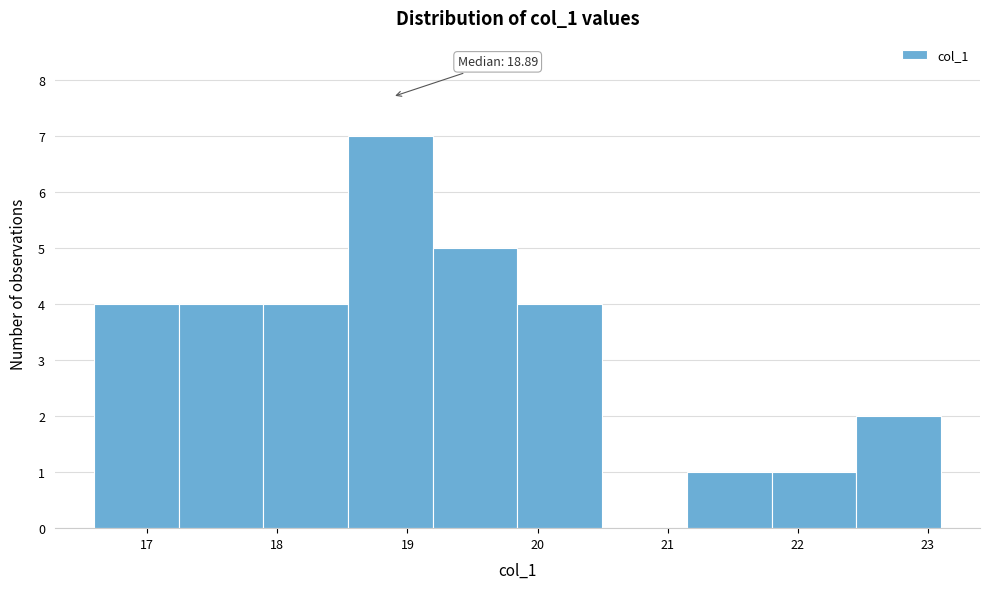

Which range on the x-axis has the tallest bar?

18.5 to 19.2